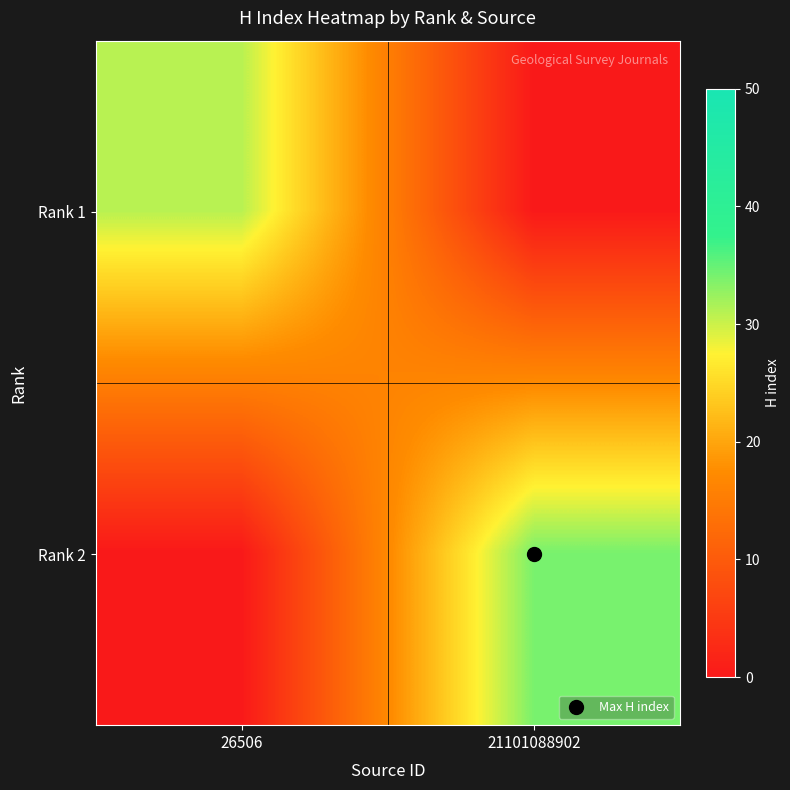

What is the spread (max minus min) of values at 21101088902?

34